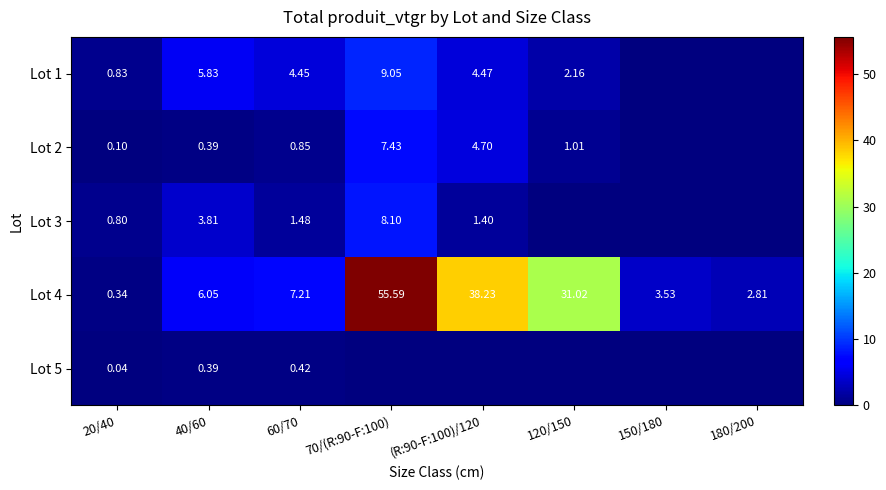

At which category is the sum across all series the highest?

70/(R:90-F:100)